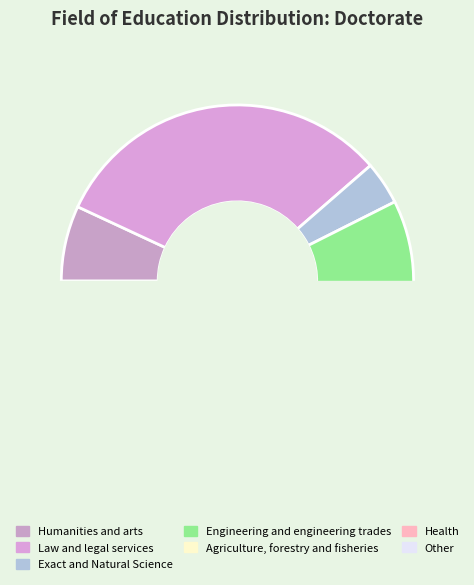

What is the smallest slice in the pie chart?

Agriculture, forestry and fisheries